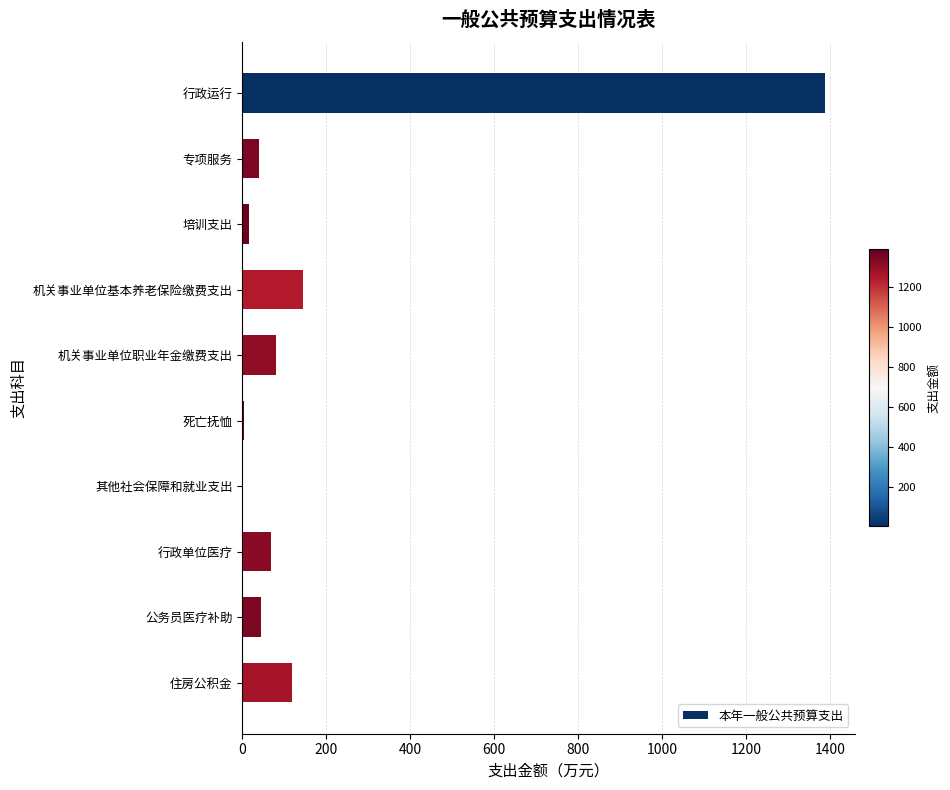

Read the value at 机关事业单位职业年金缴费支出.

79.4